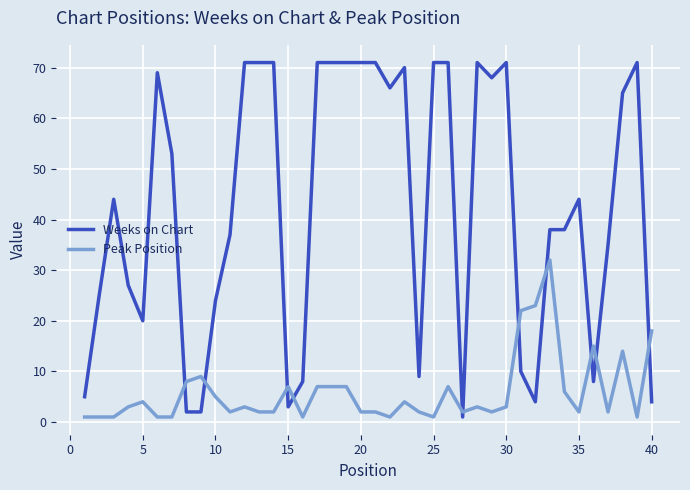

List the series in order of their overall mean, highest first.

Weeks on Chart, Peak Position